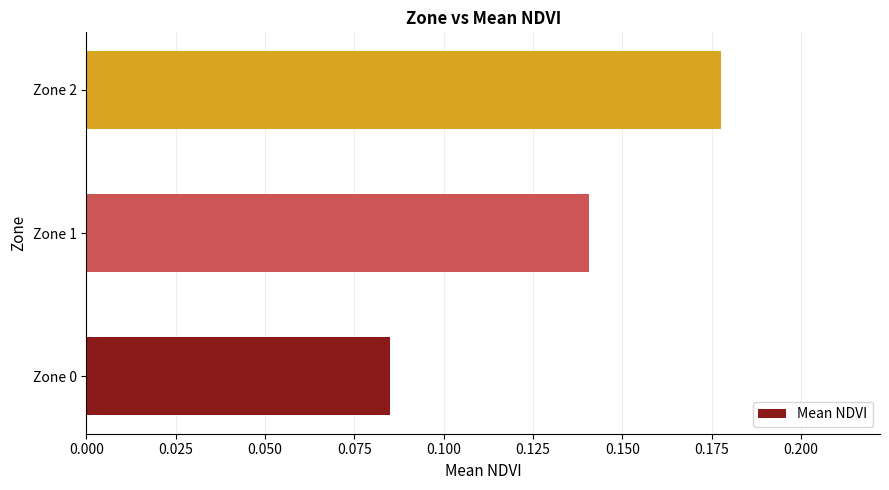

What is the sum of all values?

0.4